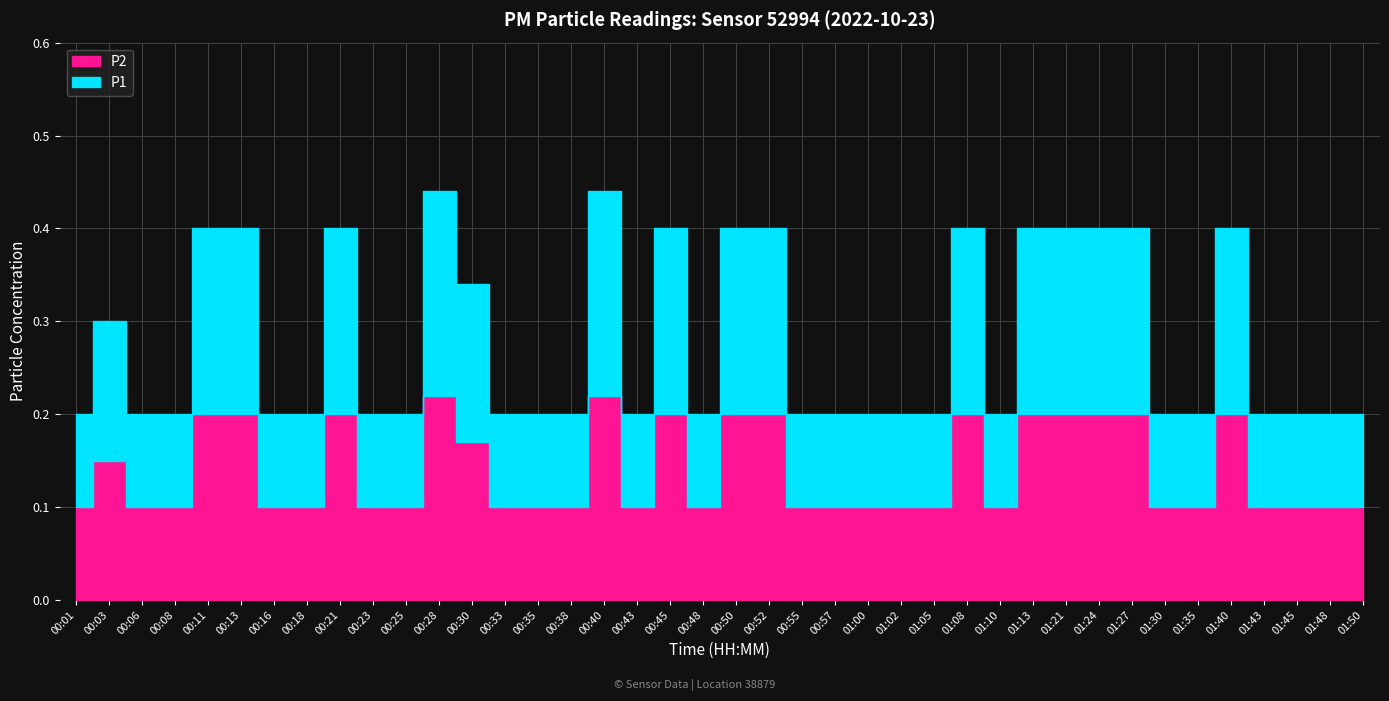

In P1, how many points are higher than both neighbors (excluding endpoints)?

7